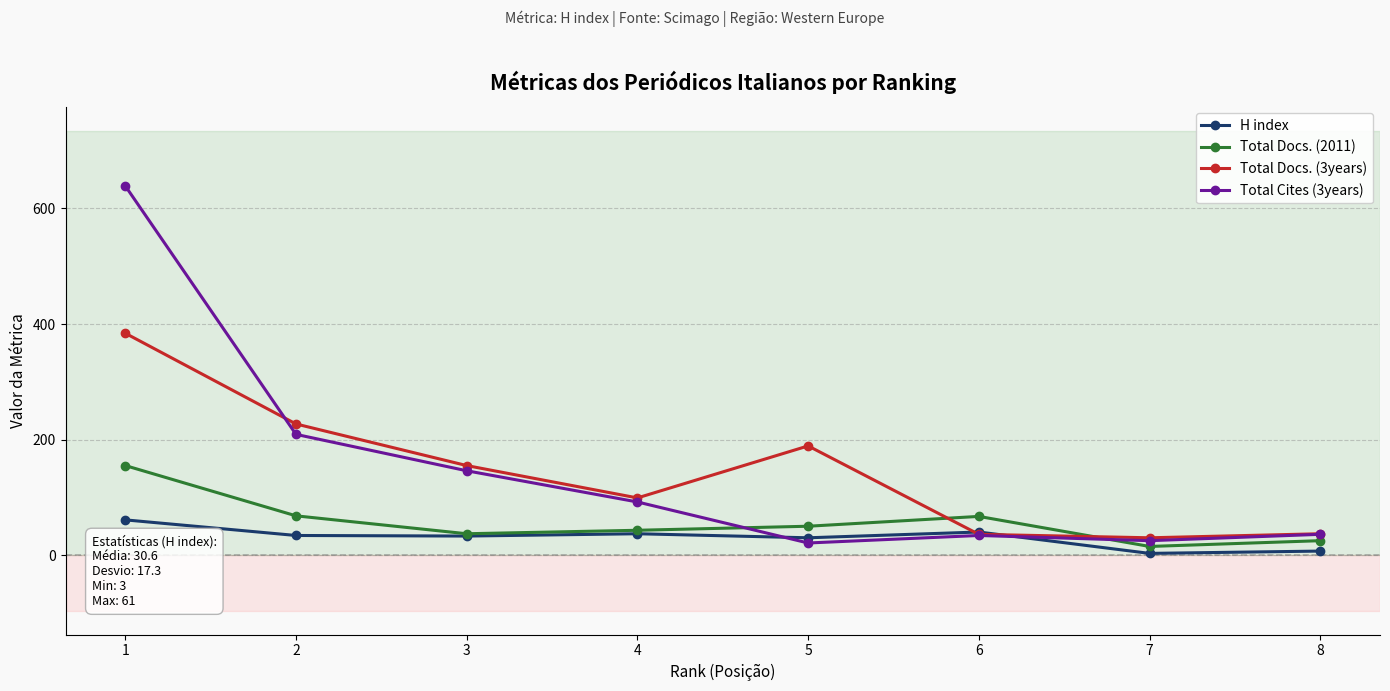

What is the maximum value shown in the chart?

639